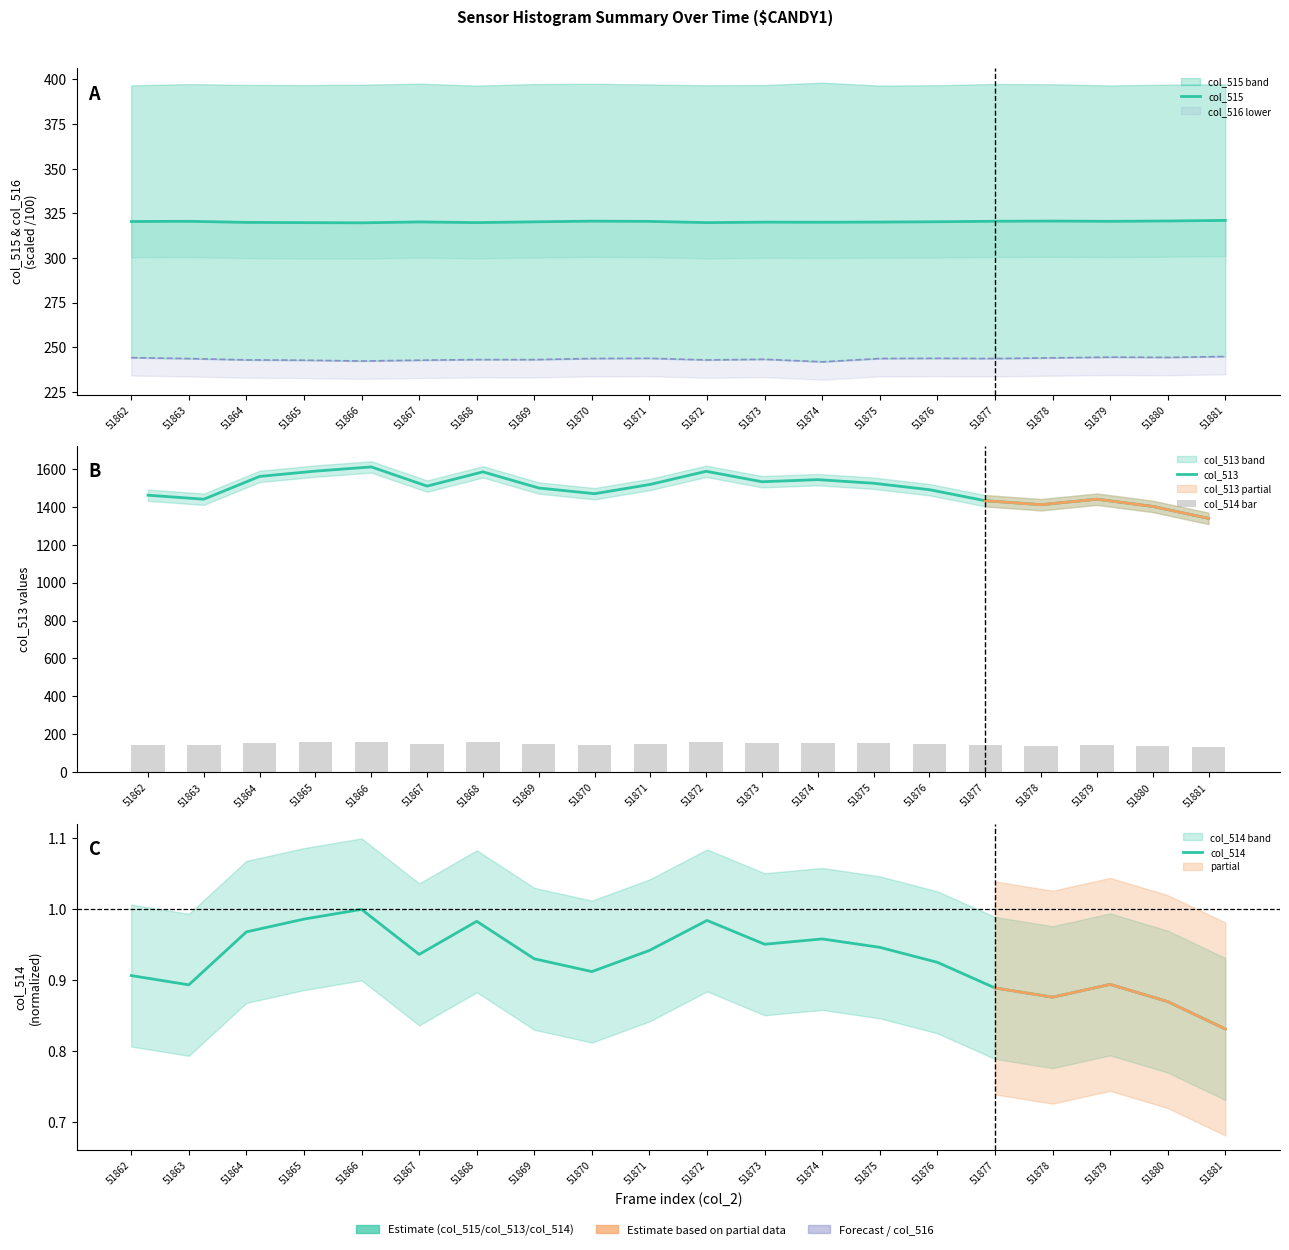

At 51864, list the series in order from largest to smallest.

col_513, col_515, col_514 bar, col_514